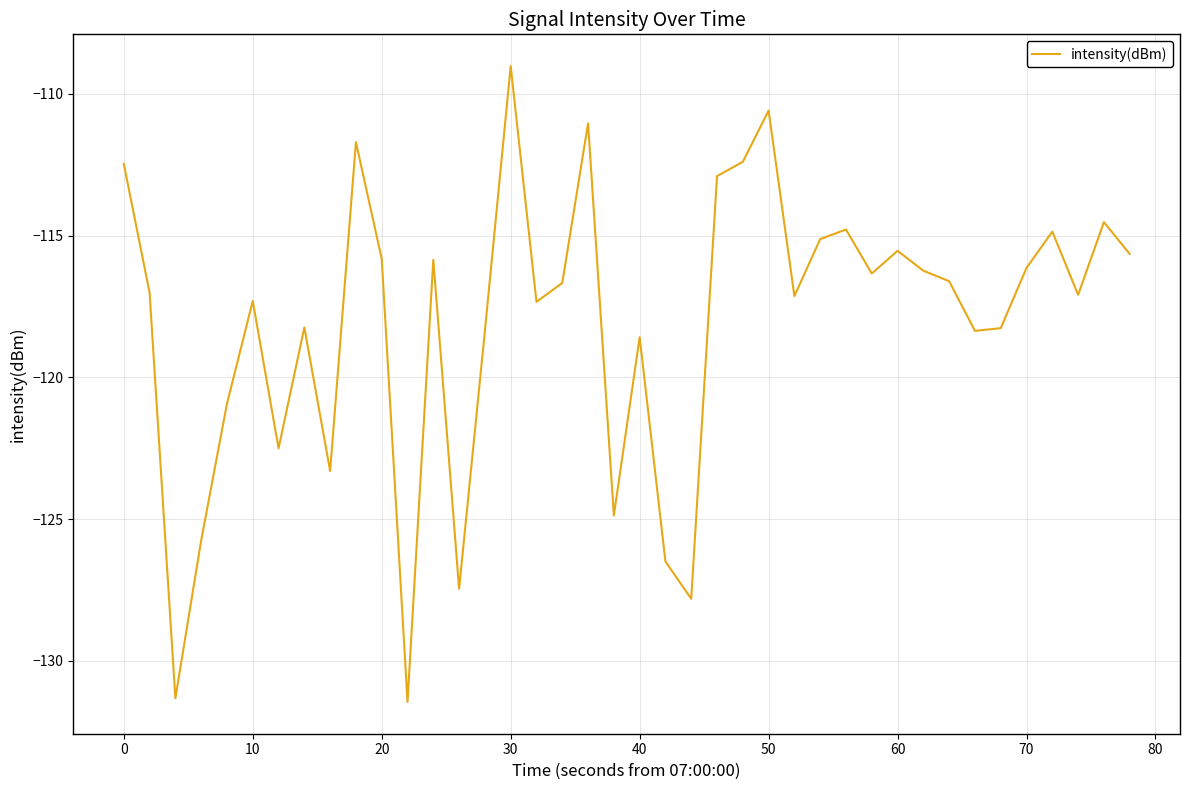

What is the greatest value displayed?

-109.0